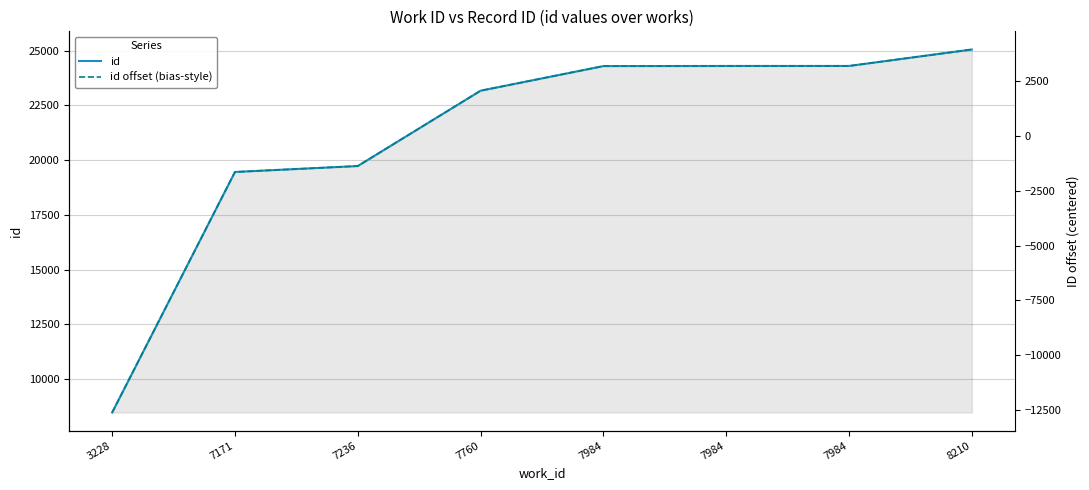

True or false: id and id offset (bias-style) cross at least once.

False